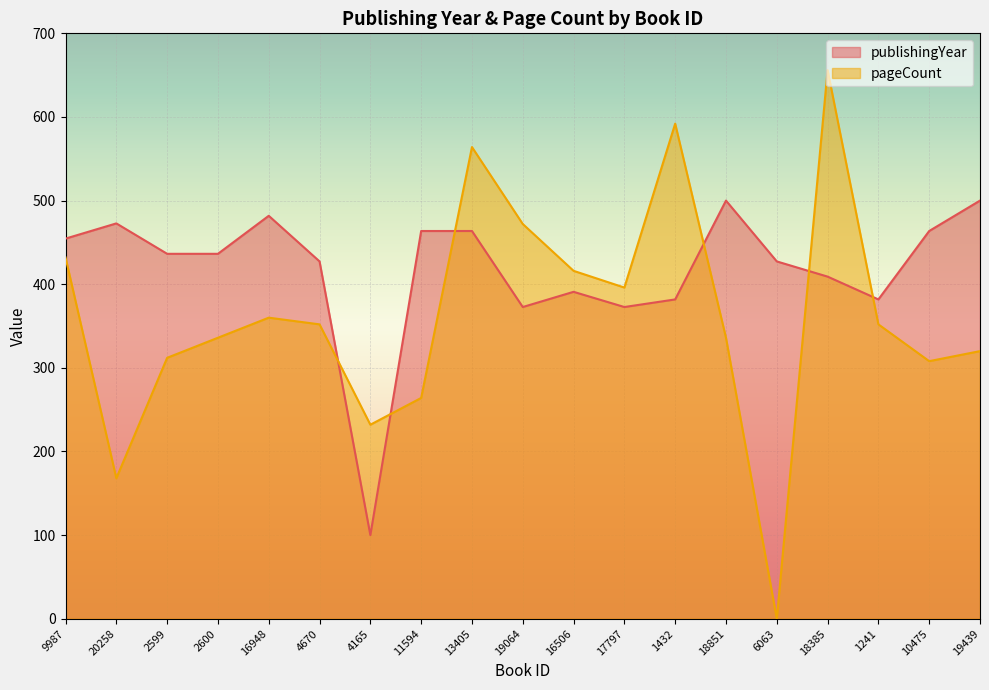

How many intersections are there between publishingYear and pageCount?

6